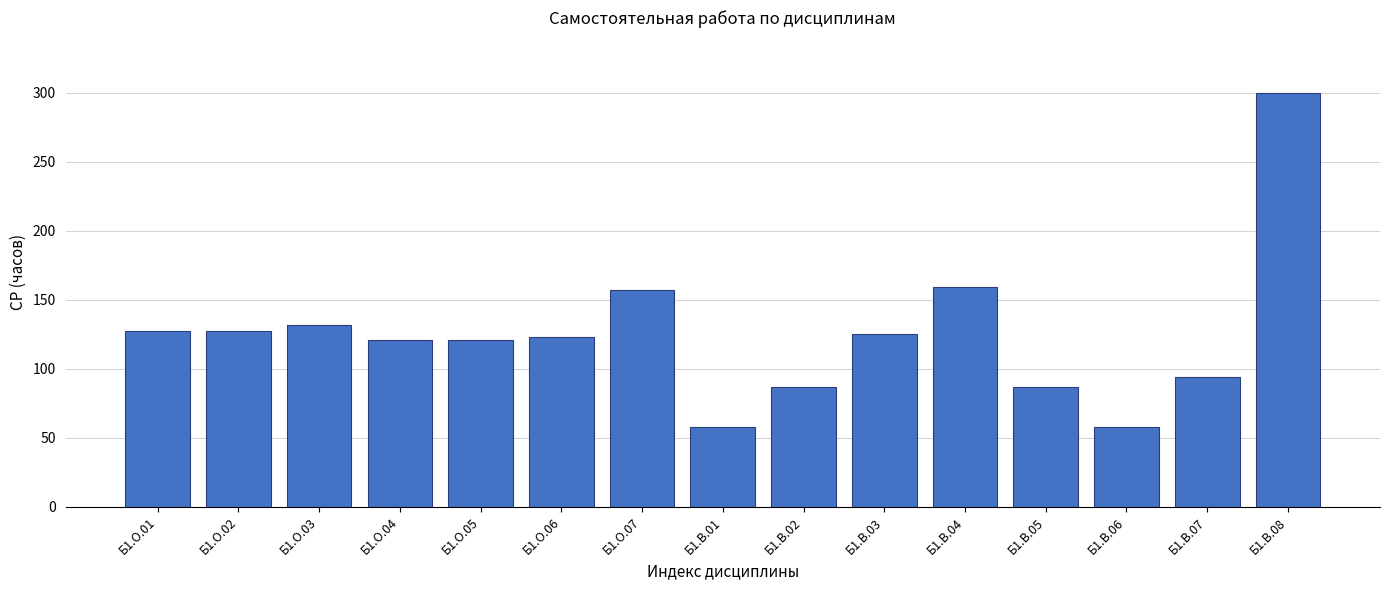

What is the label of the 15th bar from the left?

Б1.В.08